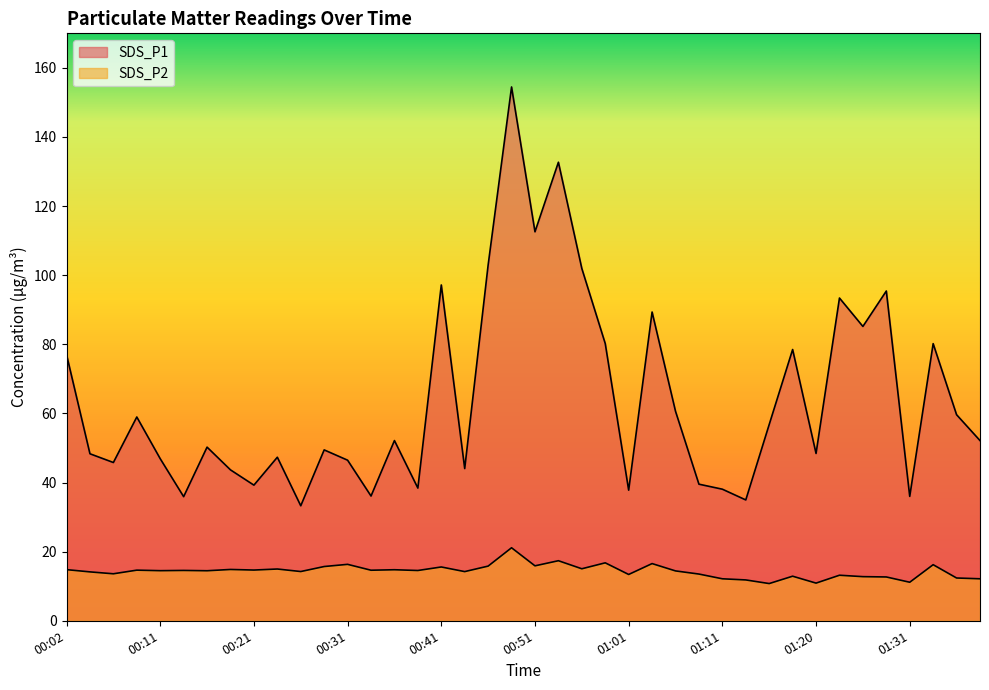

How many data points does each series have?

40